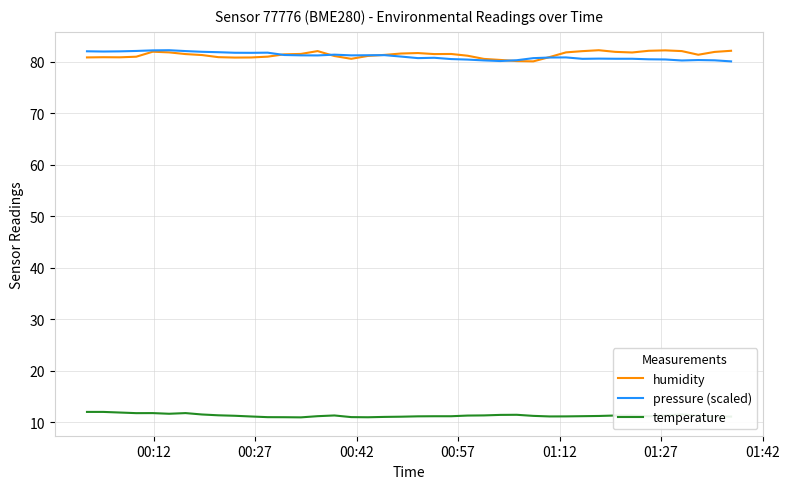

True or false: temperature and pressure (scaled) intersect in this chart.

False